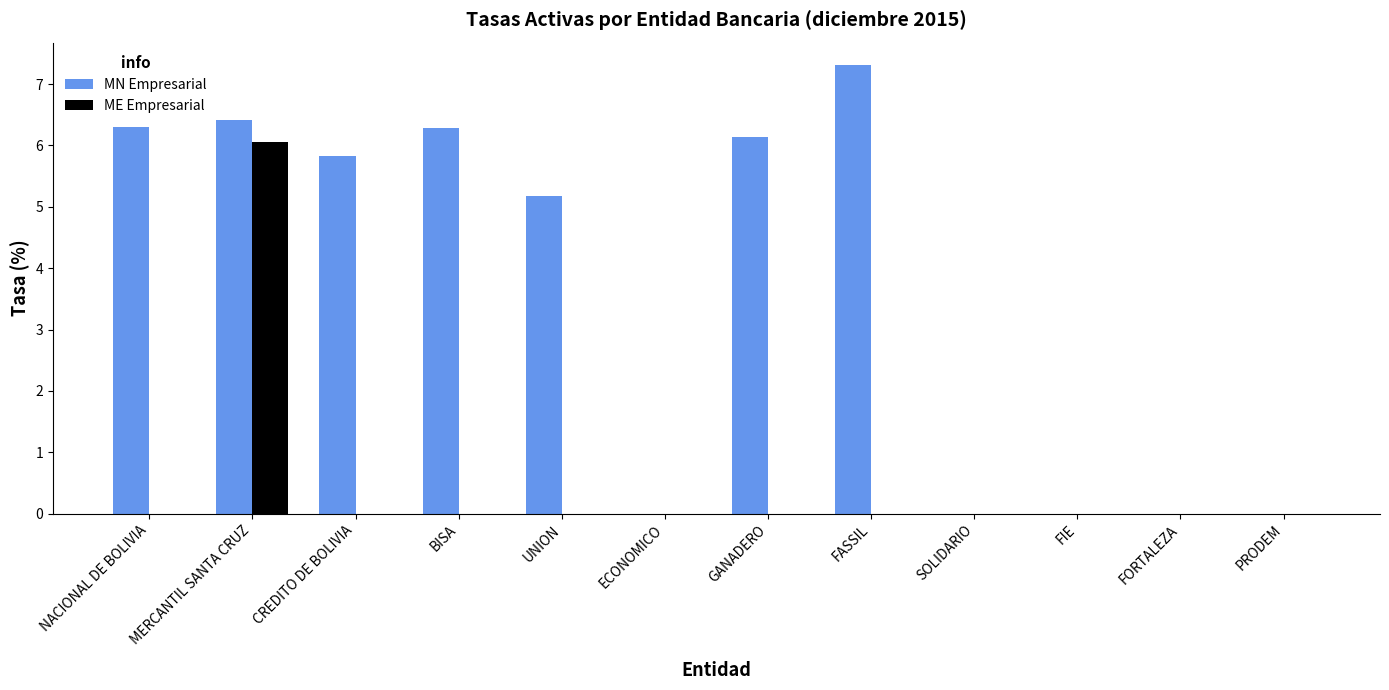

What value does the ME Empresarial series have at MERCANTIL SANTA CRUZ?

6.1